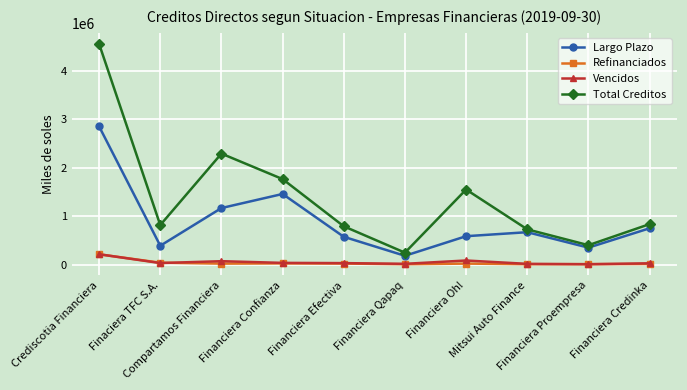

Does the chart display data point markers on the line(s)?

Yes